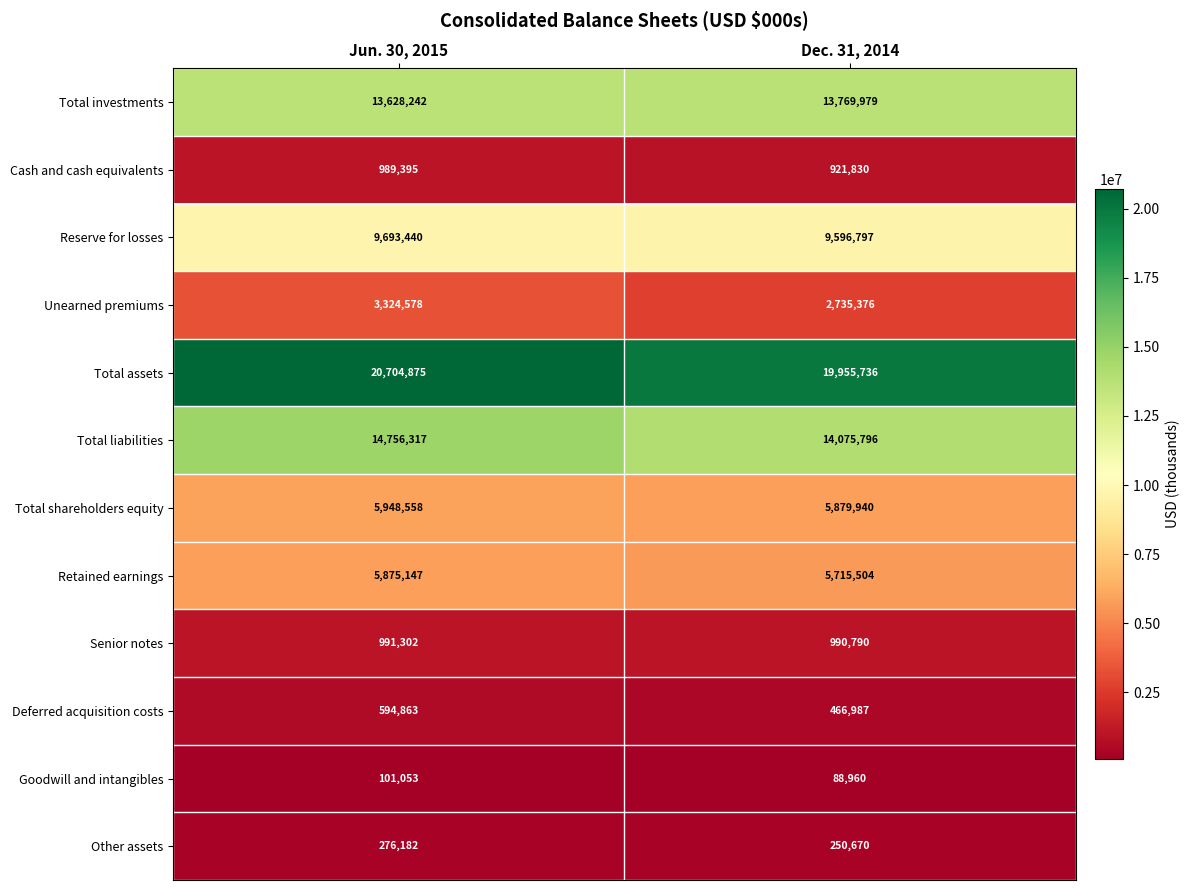

What is the maximum value for Senior notes?

991302